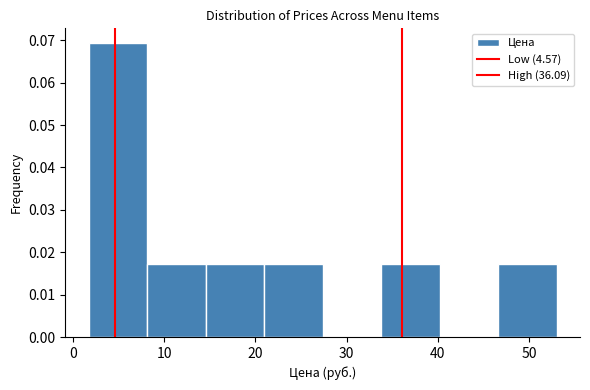

Over which range of the x-axis is the bar tallest?

2 to 8